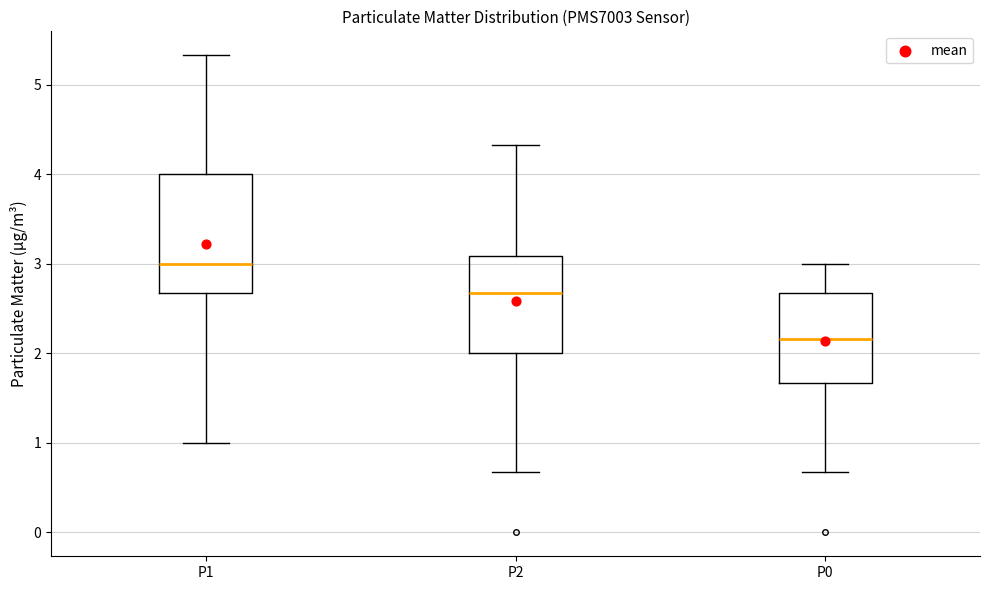

Where does the lower whisker of the box for P2 end on the y-axis? The values are not printed on the chart, so give them approximately, as read against the axis.

0.7